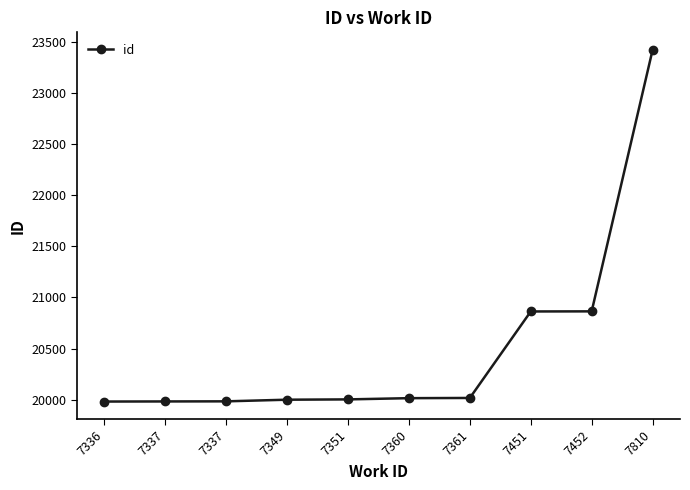

List the labels in order of value, largest first.

7810, 7452, 7451, 7361, 7360, 7351, 7349, 7337, 7337, 7336